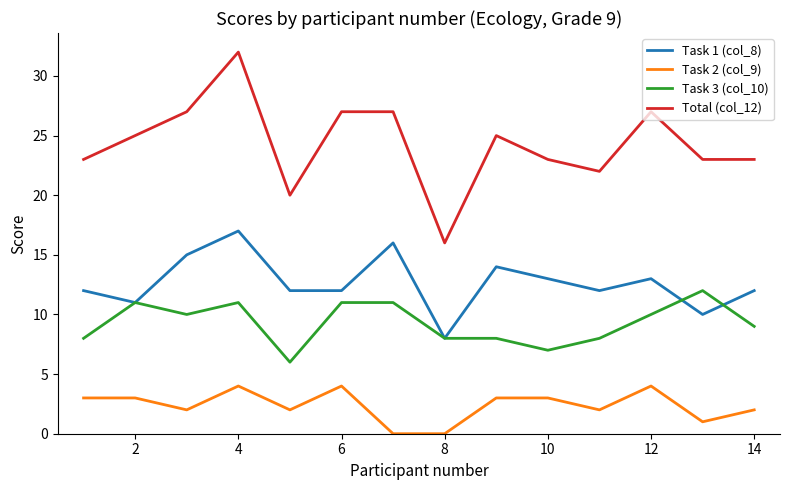

What is the maximum value shown in the chart?

32